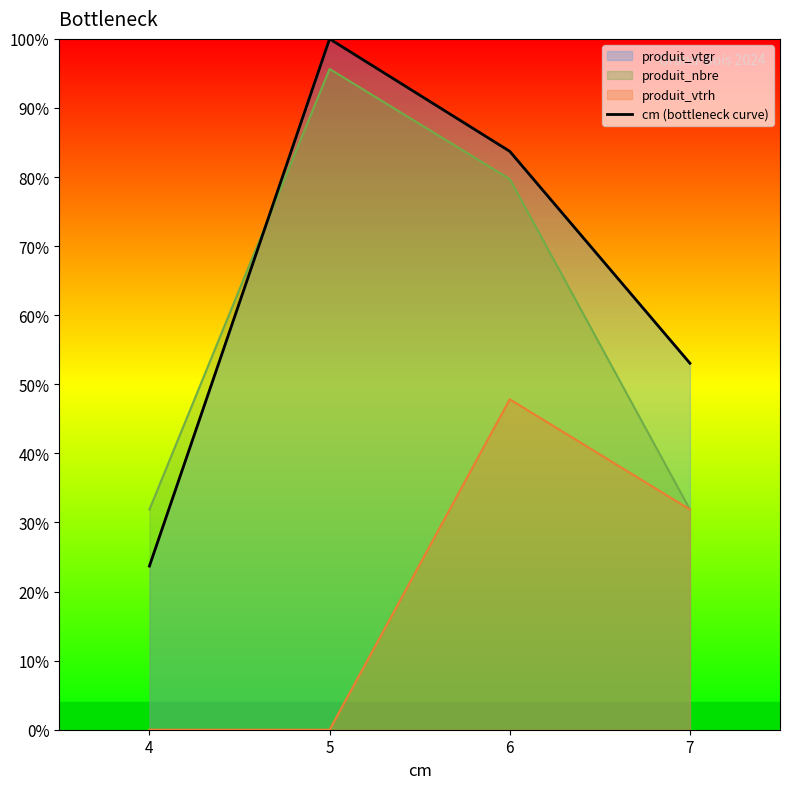

How many data points are above 8?

2